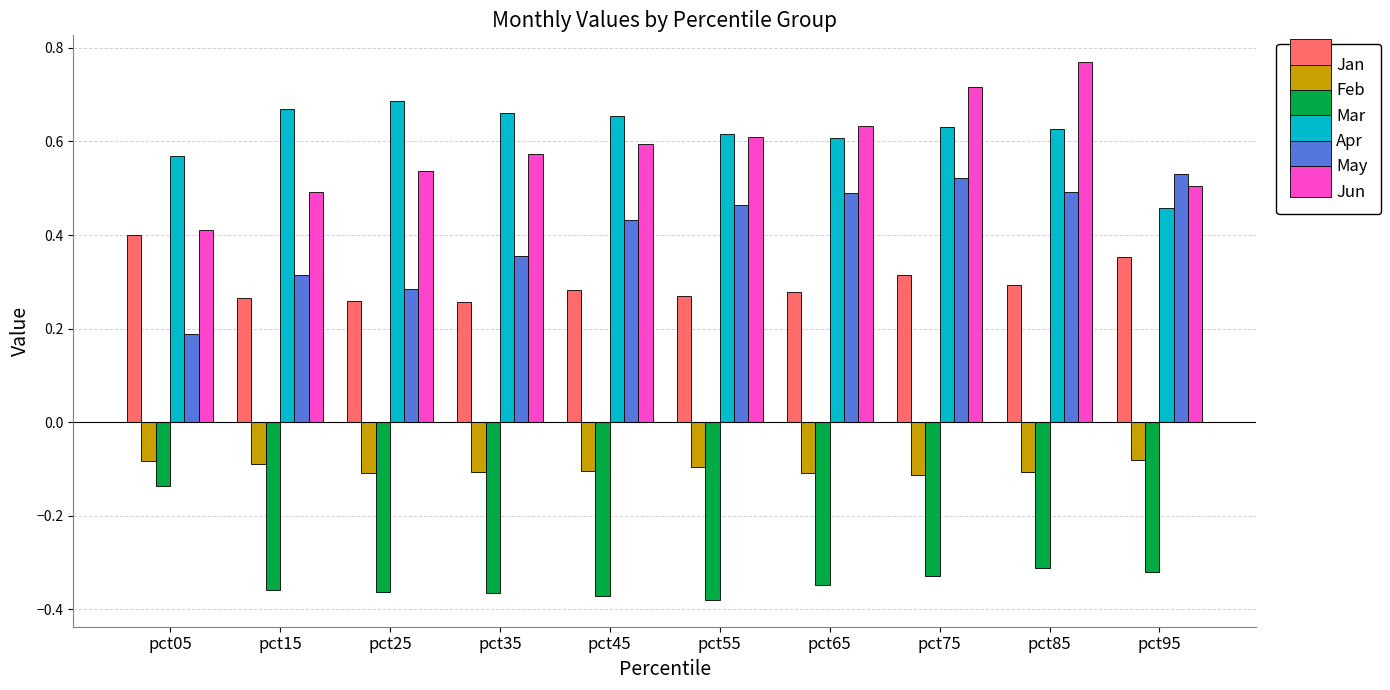

The May series shows 0.7 at pct55. True or false?

False